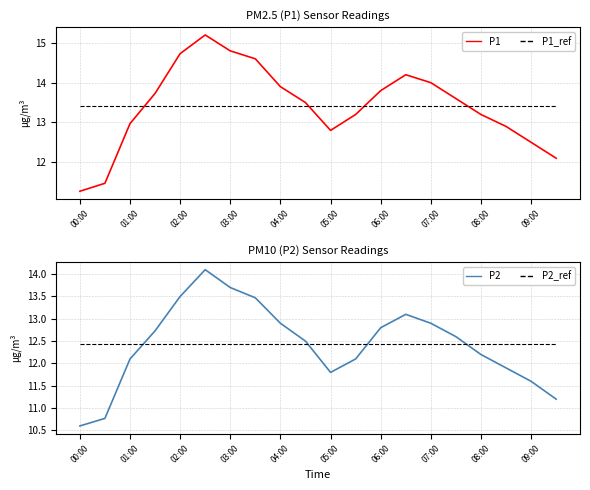

Is the value of P1 at 08:00 greater than the value of P1_ref at 02:00?

No